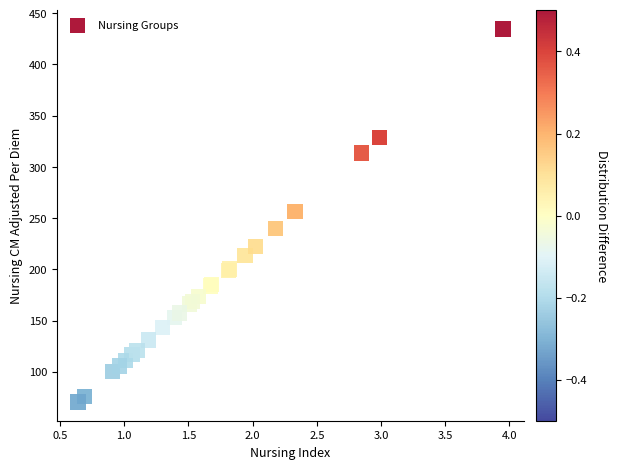

What Y value in the scatter plot is closest to 252?

256.3